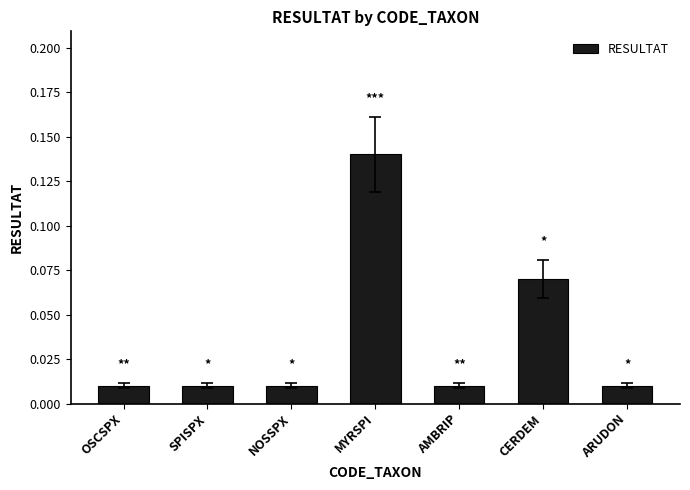

Which label corresponds to the largest value in the chart?

MYRSPI